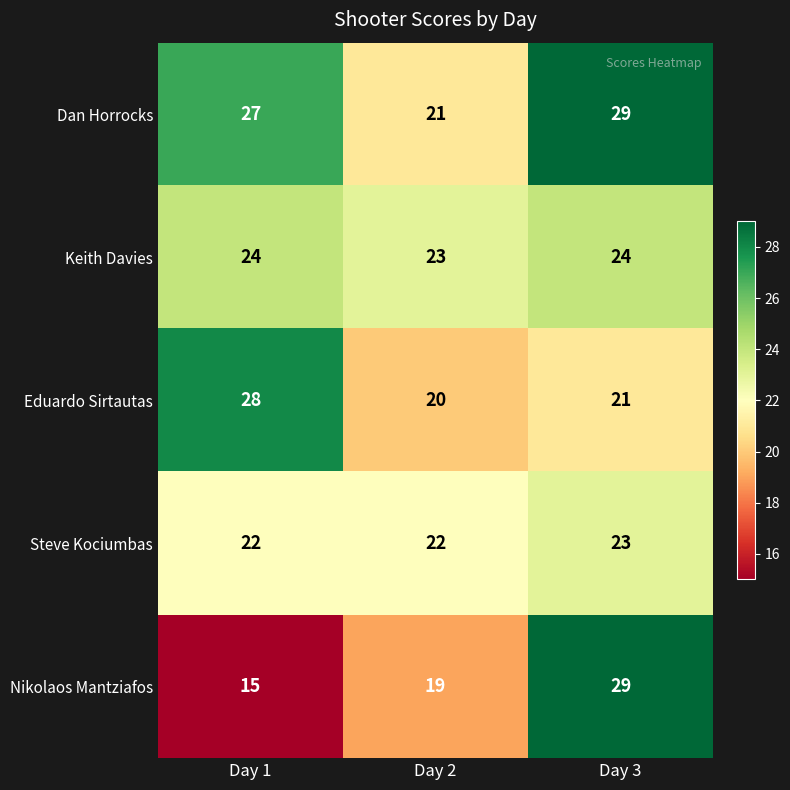

Reading left to right, what are all the values shown in this chart?

Dan Horrocks: Day 1=27	Day 2=21	Day 3=29
Keith Davies: Day 1=24	Day 2=23	Day 3=24
Eduardo Sirtautas: Day 1=28	Day 2=20	Day 3=21
Steve Kociumbas: Day 1=22	Day 2=22	Day 3=23
Nikolaos Mantziafos: Day 1=15	Day 2=19	Day 3=29